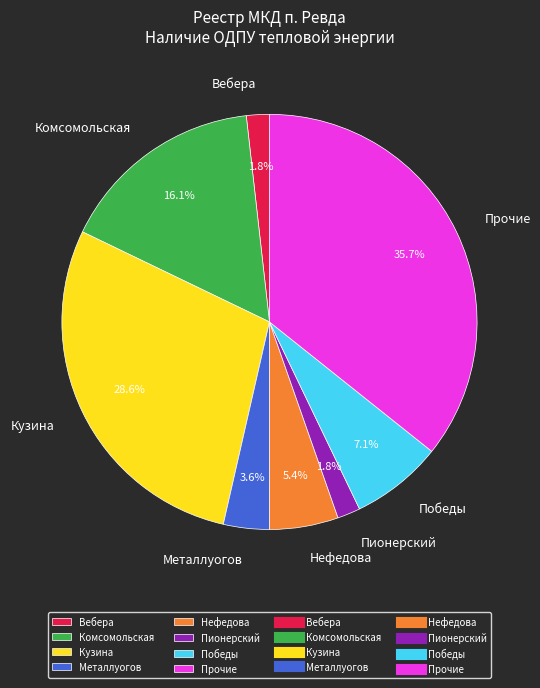

Is there any slice that represents more than half of the pie?

No